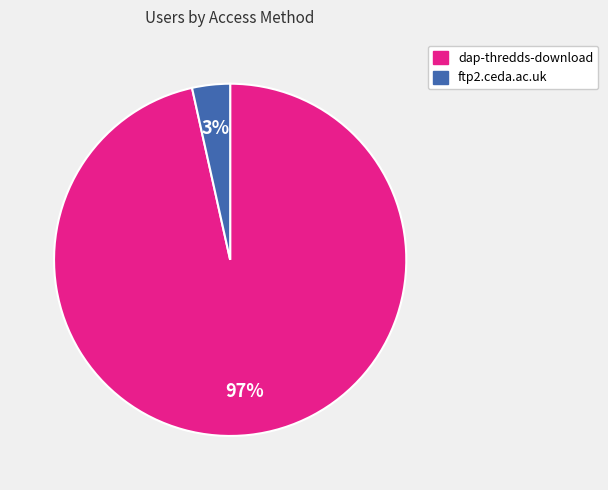

How many slices are in this pie chart?

2